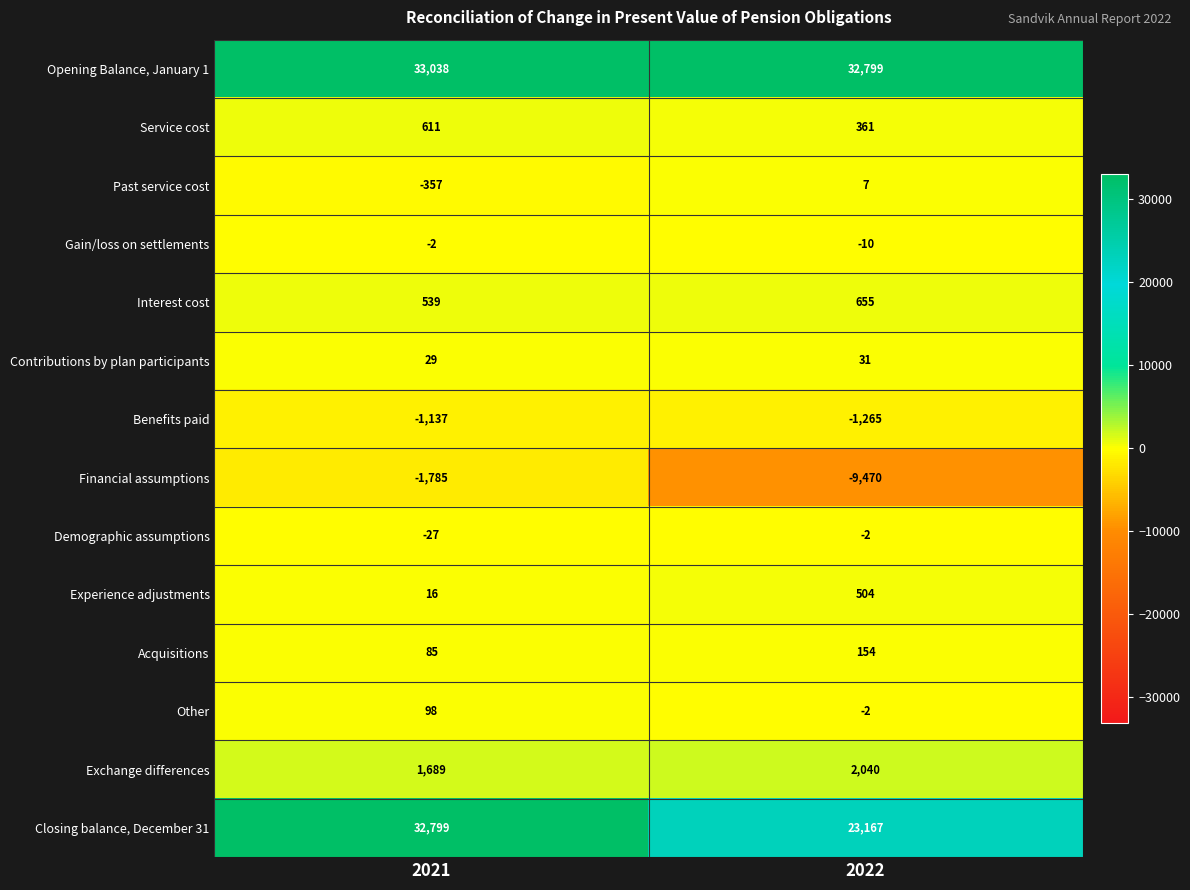

True or false: Experience adjustments has a value of 870 at 2022.

False